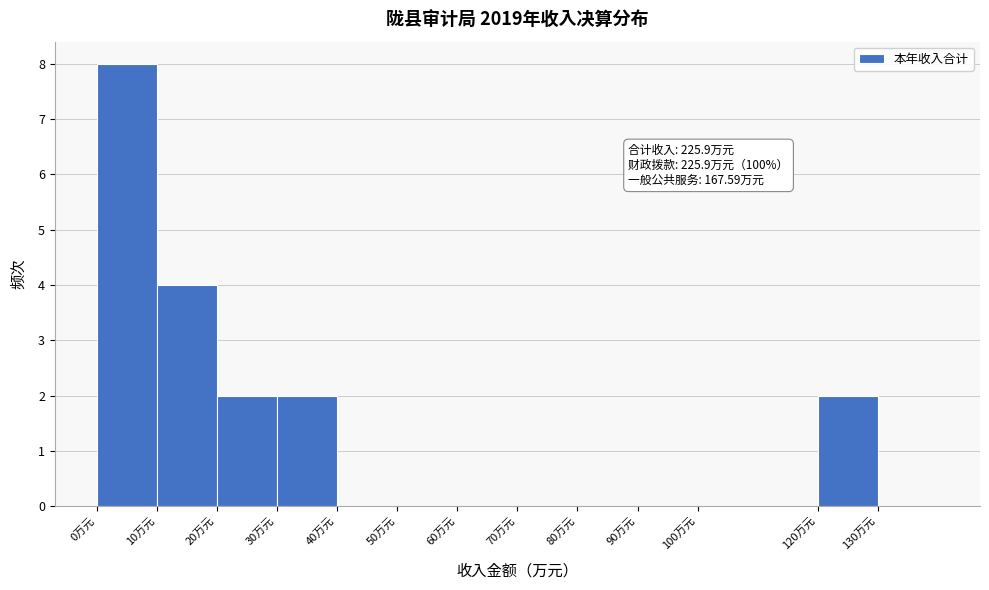

Over which range of the x-axis is the bar tallest?

0 to 10